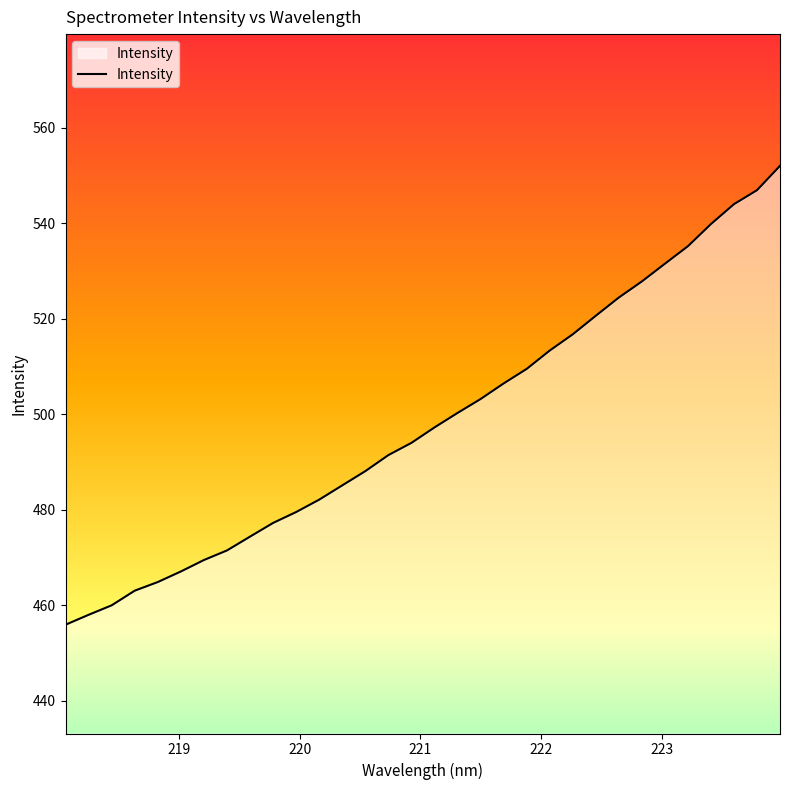

What is the difference between the maximum and minimum values?

96.2